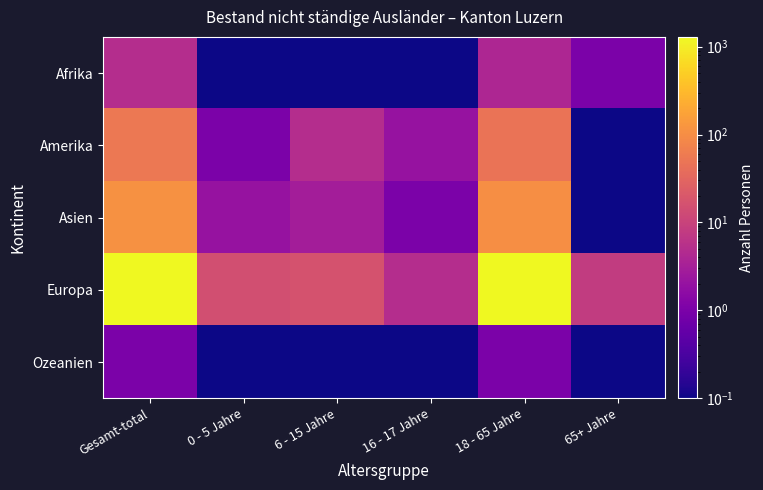

Reading left to right, list all the values displayed in this chart.

Afrika: Gesamt-total=5.0	0 - 5 Jahre=0.1	6 - 15 Jahre=0.1	16 - 17 Jahre=0.1	18 - 65 Jahre=4.0	65+ Jahre=1.0
Amerika: Gesamt-total=55.0	0 - 5 Jahre=1.0	6 - 15 Jahre=5.0	16 - 17 Jahre=2.0	18 - 65 Jahre=47.0	65+ Jahre=0.1
Asien: Gesamt-total=110.0	0 - 5 Jahre=2.0	6 - 15 Jahre=3.0	16 - 17 Jahre=1.0	18 - 65 Jahre=104.0	65+ Jahre=0.1
Europa: Gesamt-total=1291.0	0 - 5 Jahre=15.0	6 - 15 Jahre=17.0	16 - 17 Jahre=5.0	18 - 65 Jahre=1246.0	65+ Jahre=8.0
Ozeanien: Gesamt-total=1.0	0 - 5 Jahre=0.1	6 - 15 Jahre=0.1	16 - 17 Jahre=0.1	18 - 65 Jahre=1.0	65+ Jahre=0.1